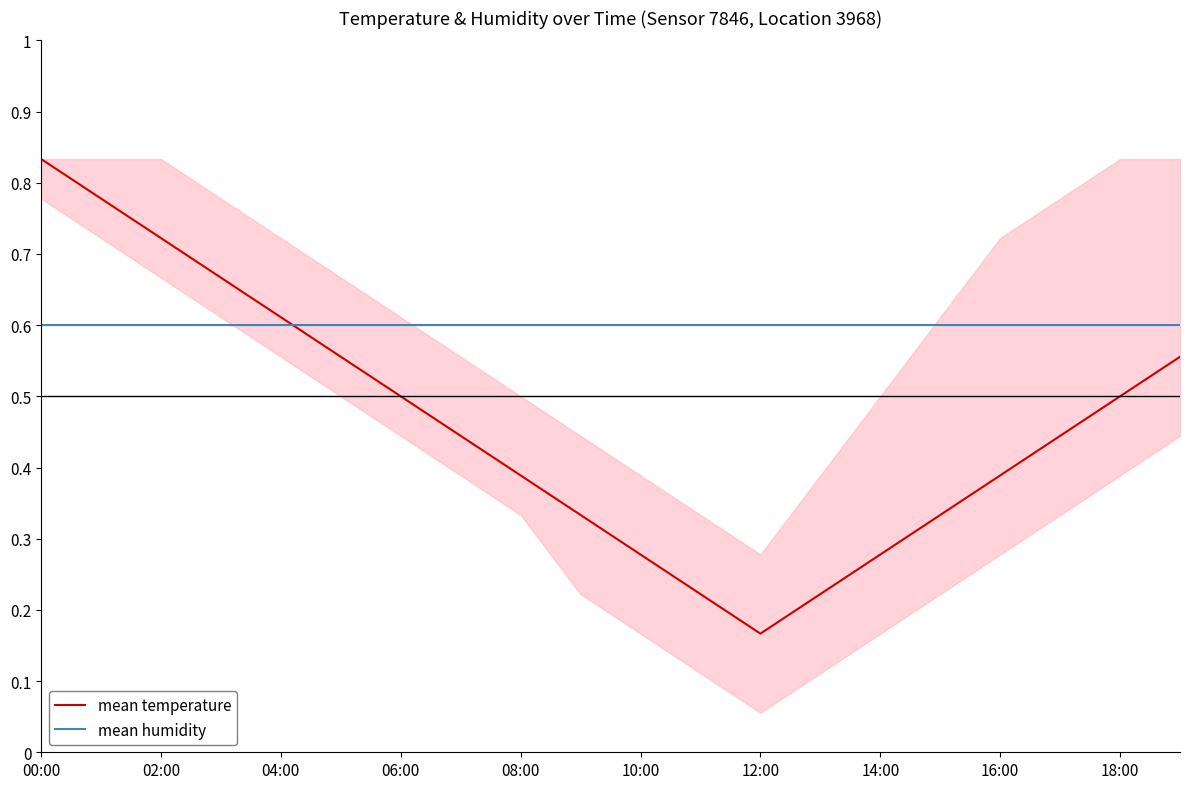

Where is mean temperature nearest to the value 0?

12:00